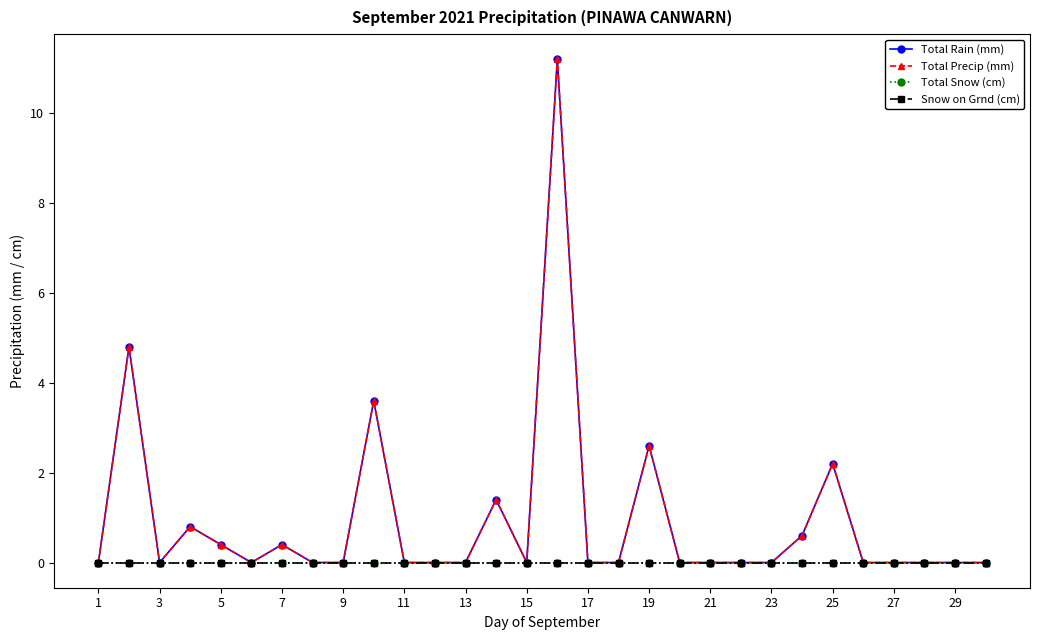

Which category has the lowest value in the Total Rain (mm) series?

1